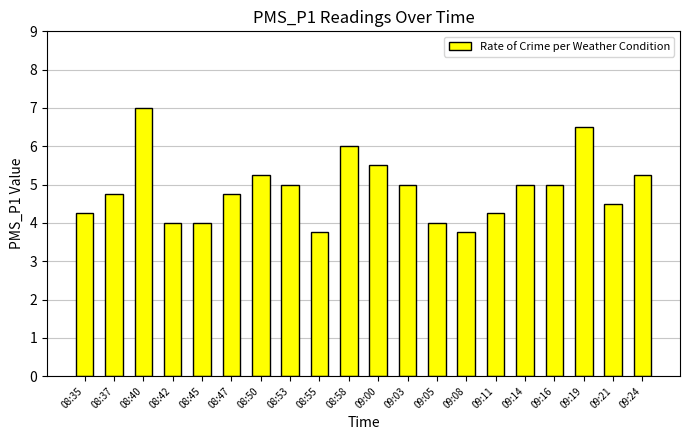

What is the greatest value displayed?

7.0